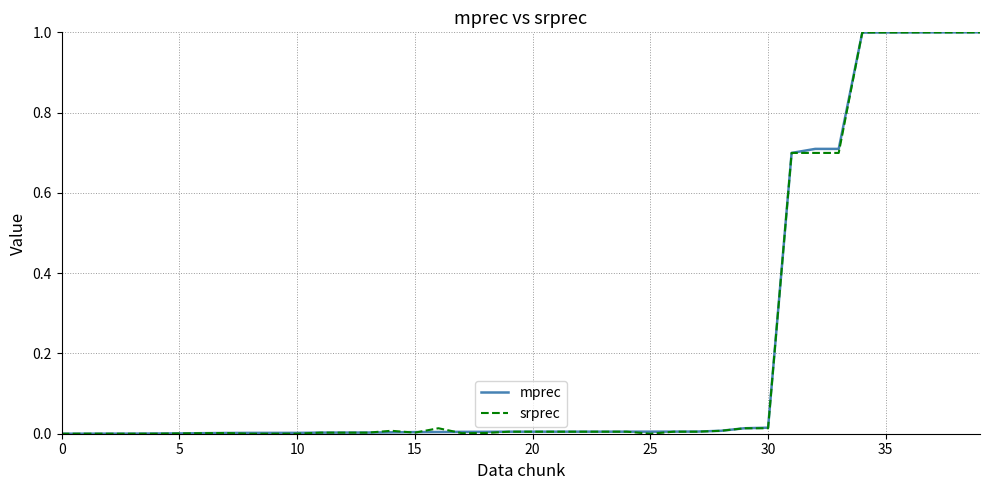

What is the maximum value for mprec?

1.0